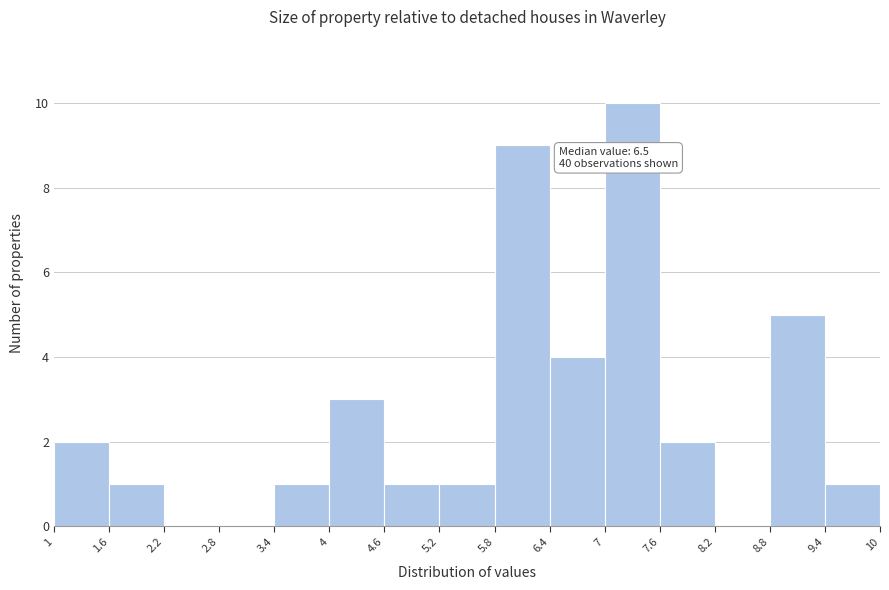

Which range on the x-axis has the tallest bar?

7 to 7.6